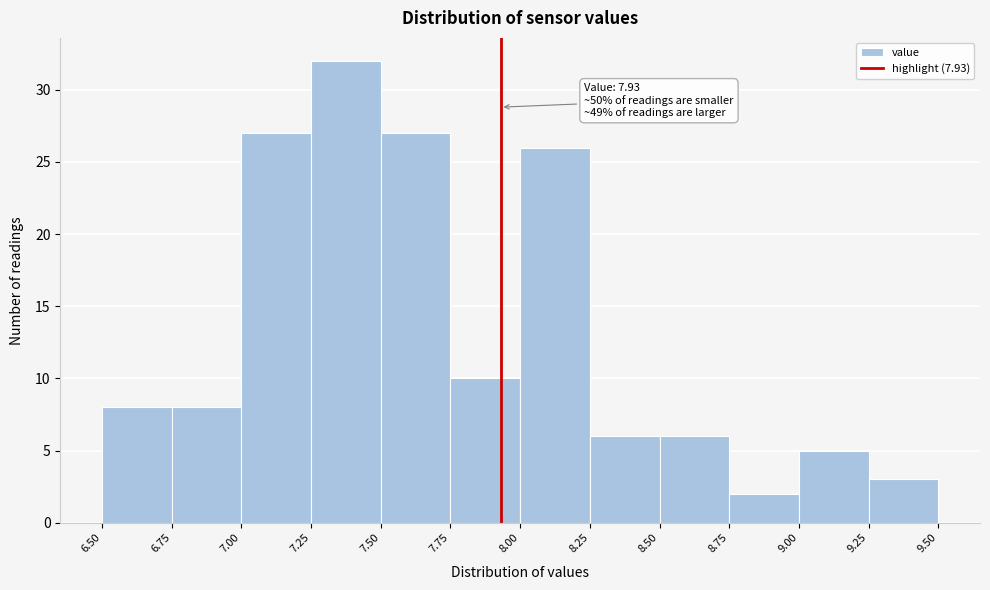

Which range on the x-axis has the tallest bar?

7.25 to 7.50